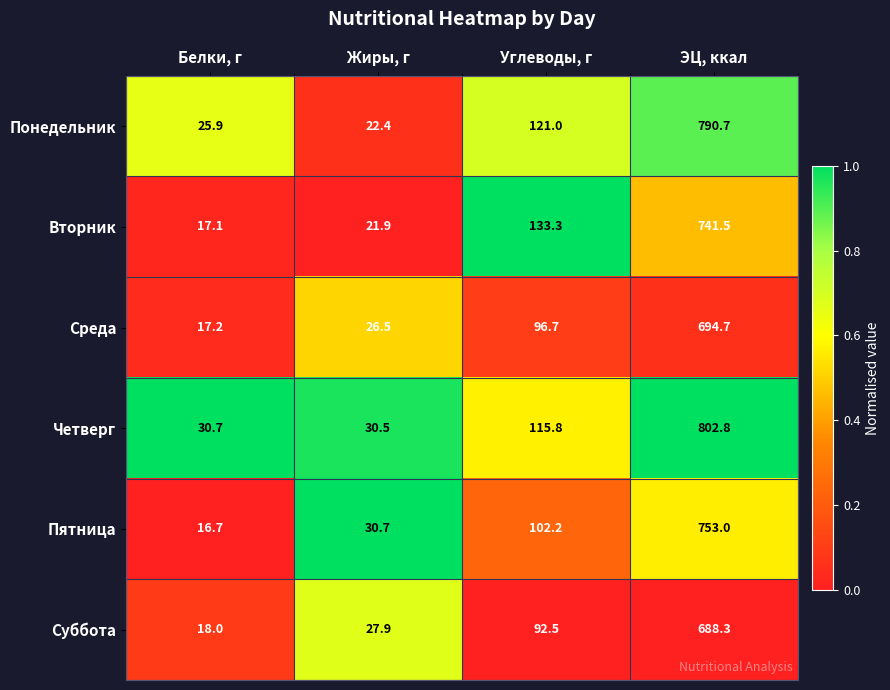

At which label does Вторник first exceed 133?

Углеводы, г